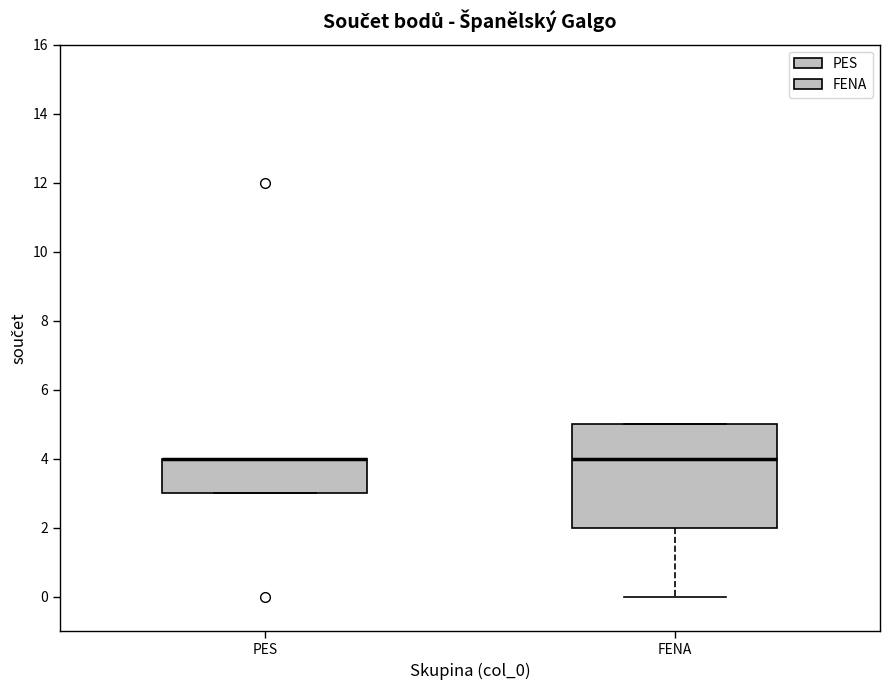

Where does the median line of the box for FENA sit on the y-axis? The values are not printed on the chart, so give them approximately, as read against the axis.

4